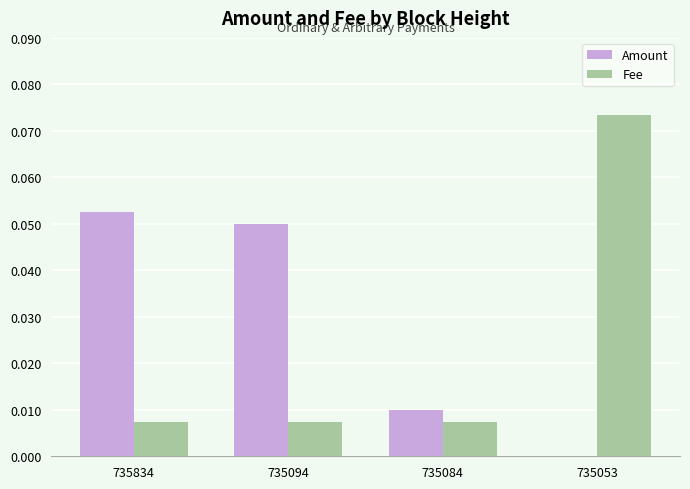

At which label does Fee reach its peak?

735053